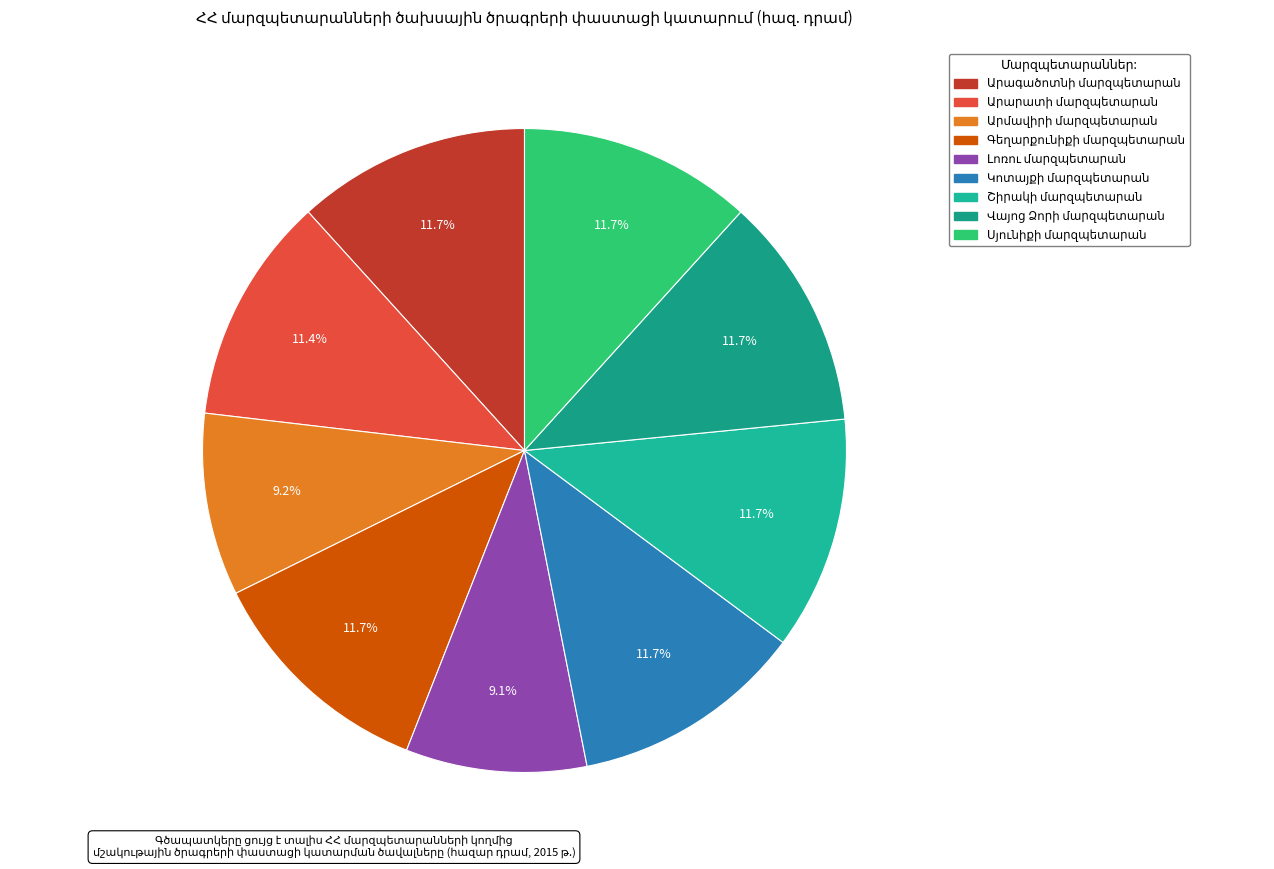

What is the ratio of the value at Վայոց Ձորի մարզպետարան to the value at Լոռու մարզպետարան?

1.3